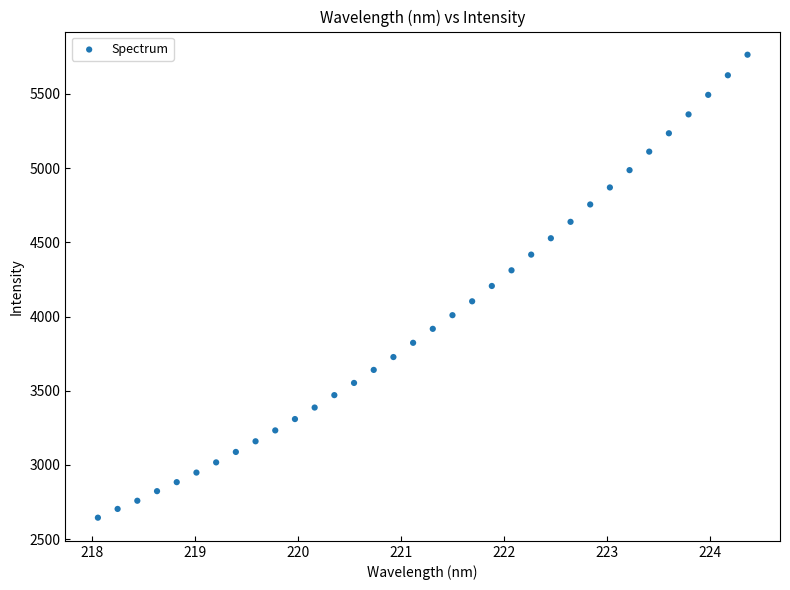

What is the range of X values (max minus min)?

6.3